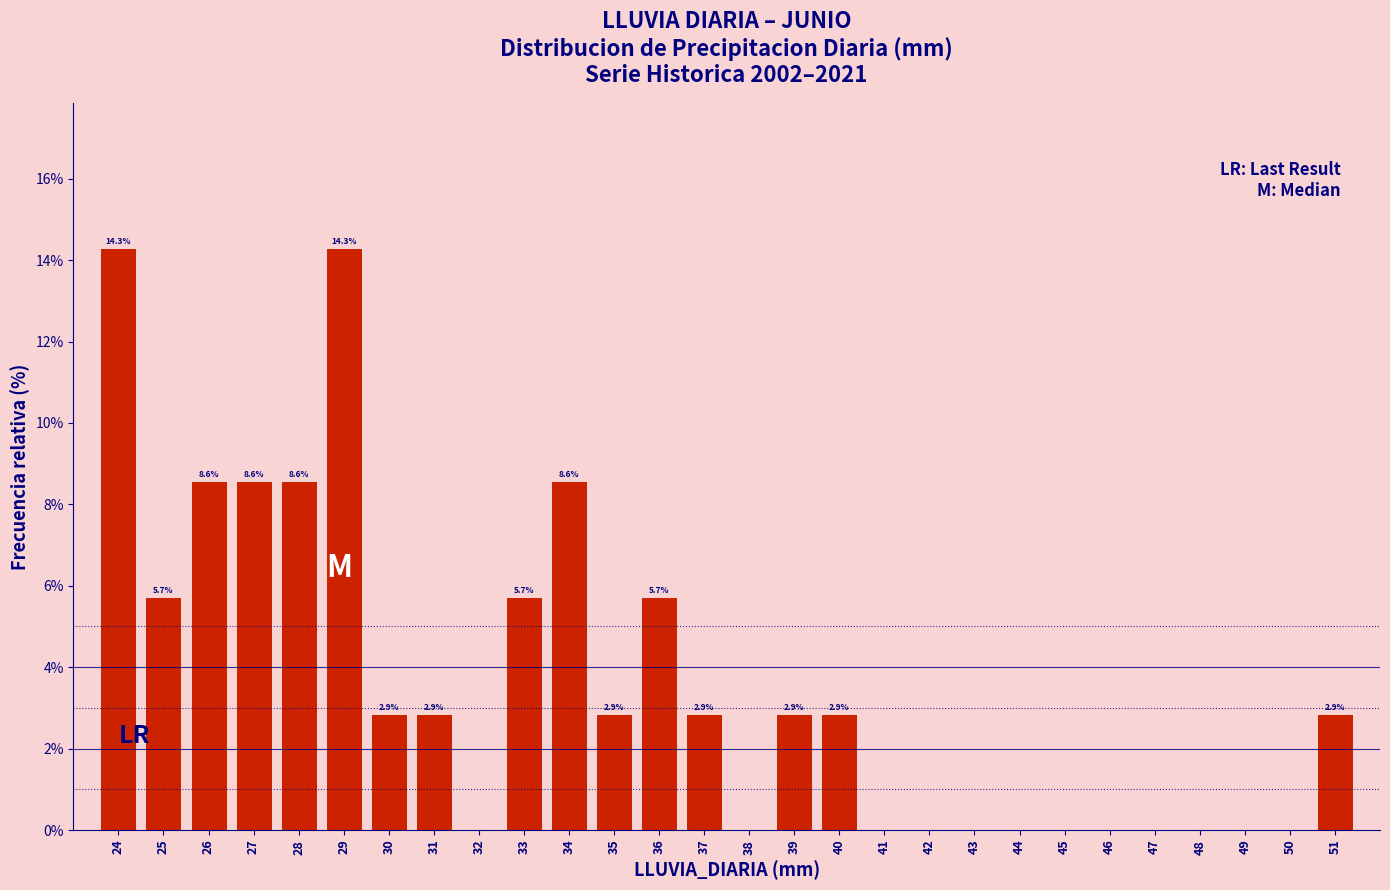

Reading left to right, extract all data points from this chart.

24=14.3	25=5.7	26=8.6	27=8.6	28=8.6	29=14.3	30=2.9	31=2.9	32=0.0	33=5.7	34=8.6	35=2.9	36=5.7	37=2.9	38=0.0	39=2.9	40=2.9	41=0.0	42=0.0	43=0.0	44=0.0	45=0.0	46=0.0	47=0.0	48=0.0	49=0.0	50=0.0	51=2.9